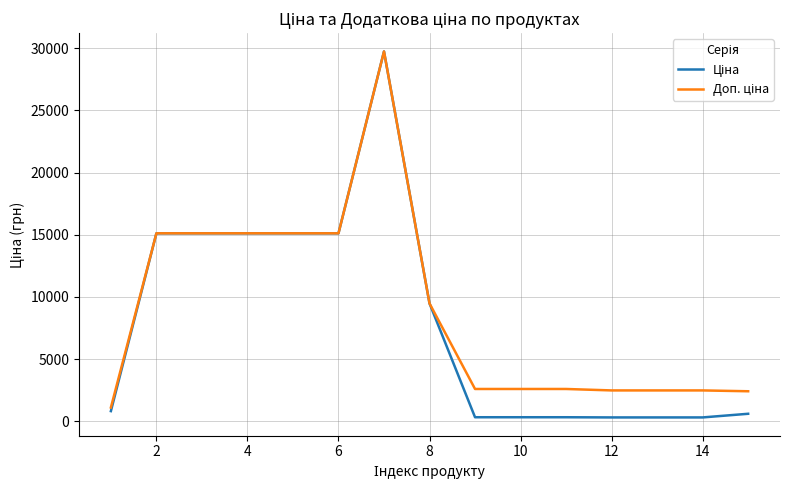

True or false: Доп. ціна and Ціна cross at least once.

False